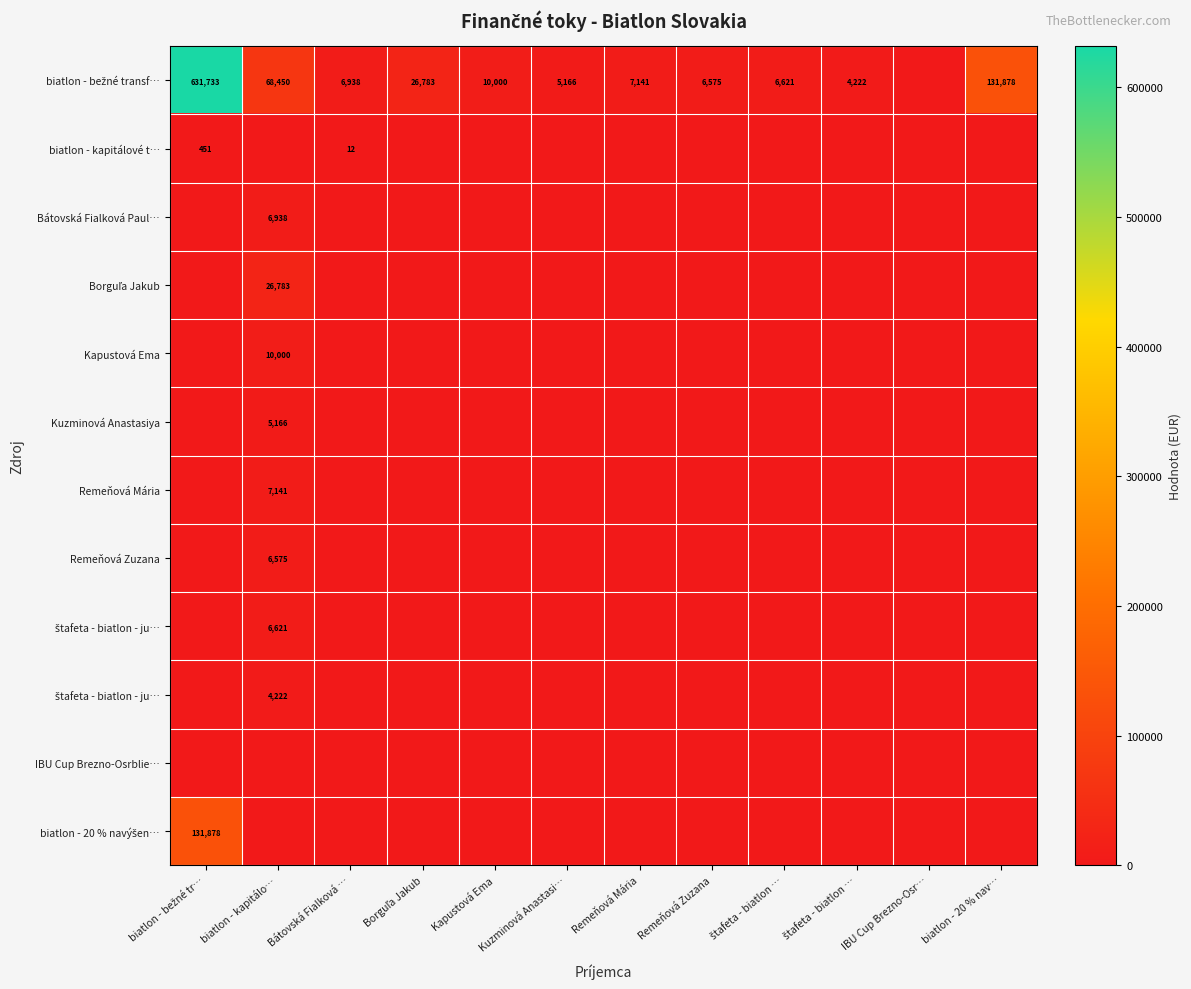

How many series are shown in this chart?

12